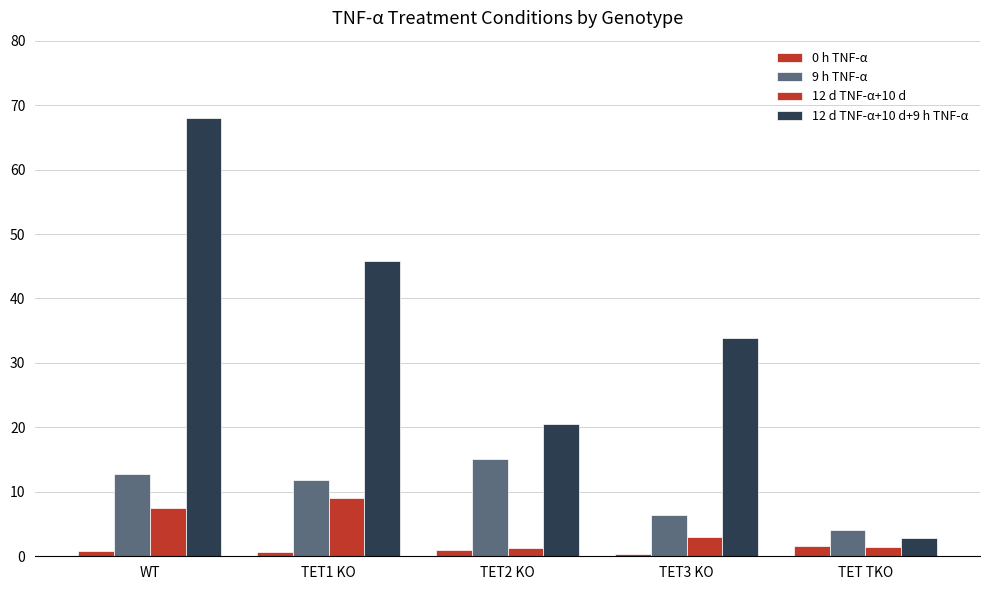

Does the chart contain stacked bars?

No